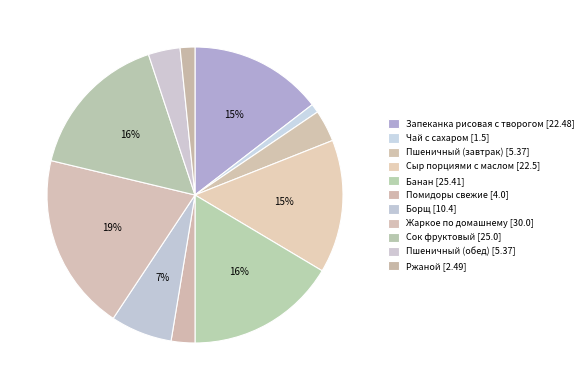

The Пшеничный (обед) slice represents 13% of the pie. True or false?

False